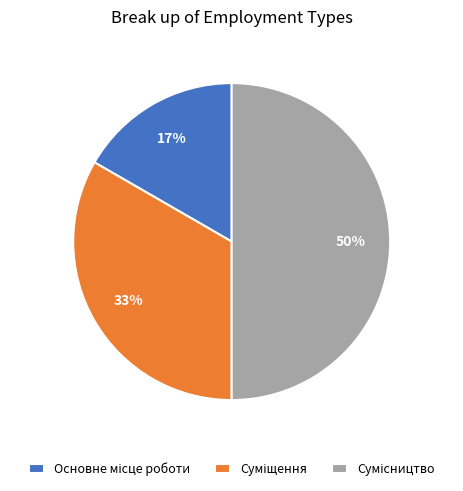

How many segments does this pie chart have?

3